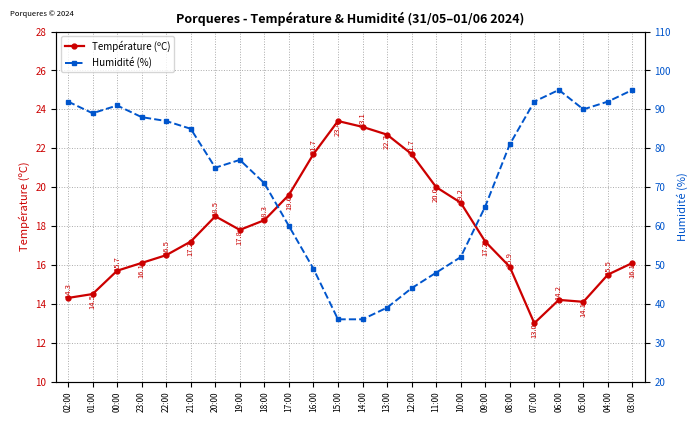

What is the difference between the maximum and minimum values in the Température (ºC) series?

10.4